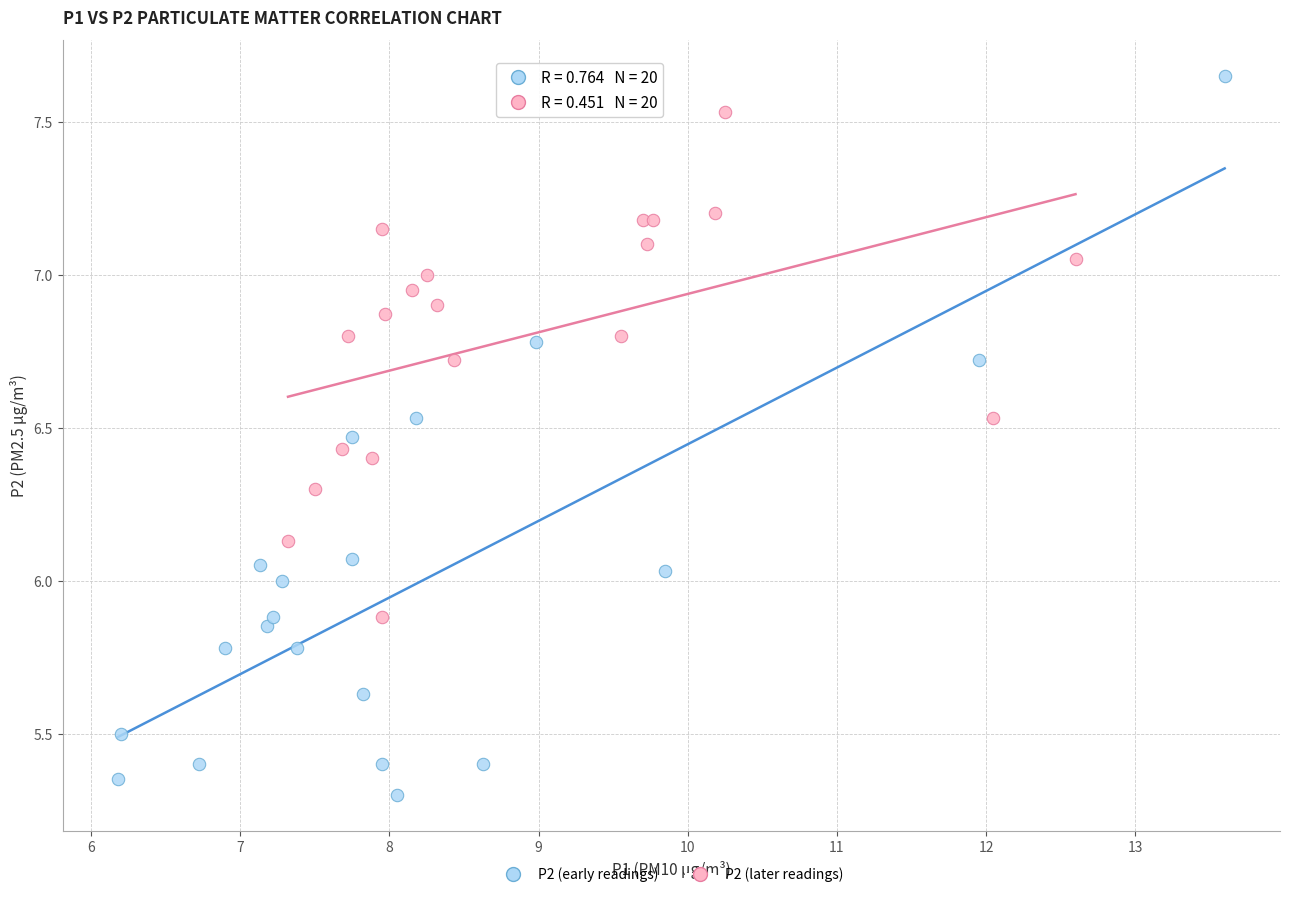

Which series contains the lowest Y value?

P2 (early readings)